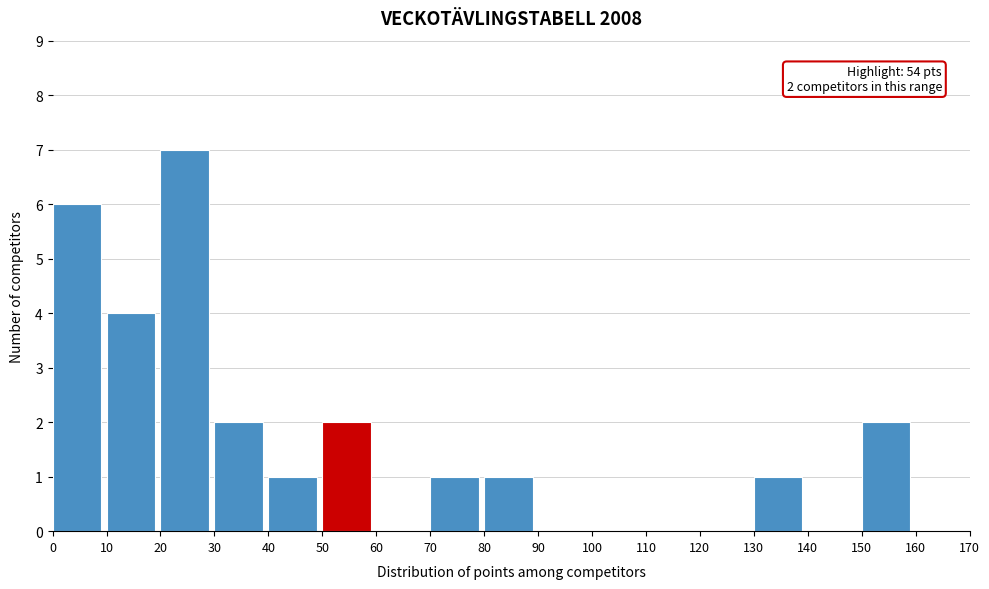

Over which range of the x-axis is the bar tallest?

20 to 30